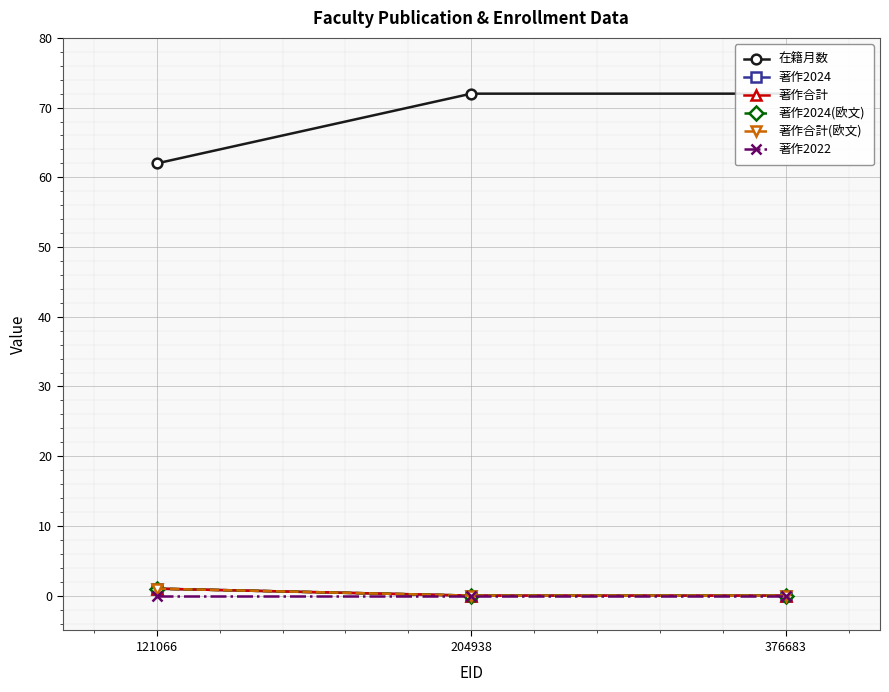

Reading left to right, extract all data points from this chart.

在籍月数: 121066=62	204938=72	376683=72
著作2024: 121066=1	204938=0	376683=0
著作合計: 121066=1	204938=0	376683=0
著作2024(欧文): 121066=1	204938=0	376683=0
著作合計(欧文): 121066=1	204938=0	376683=0
著作2022: 121066=0	204938=0	376683=0